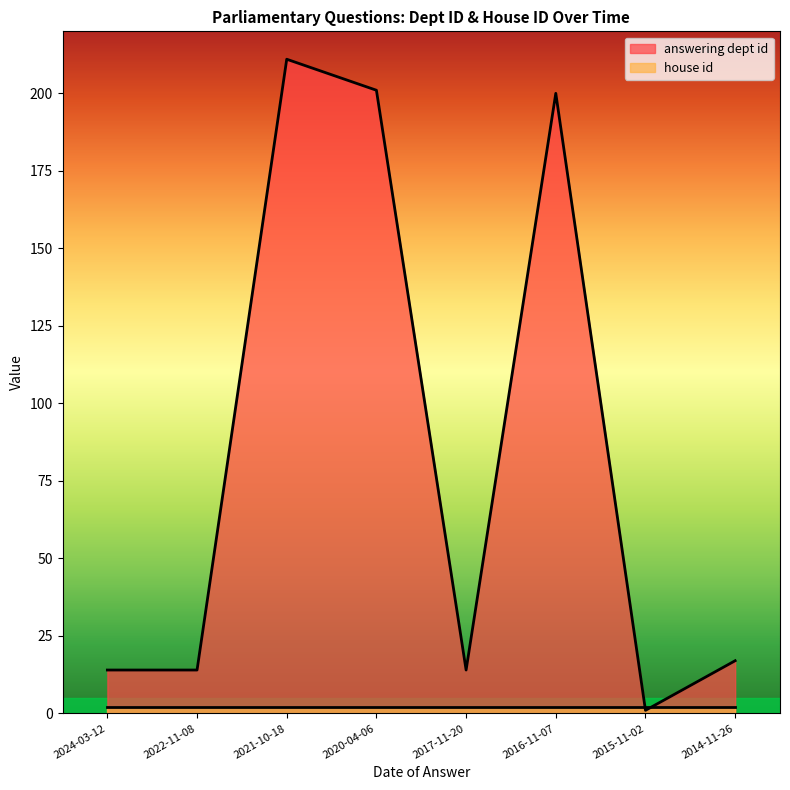

What is the change in value from 2021-10-18 to 2014-11-26?

-194